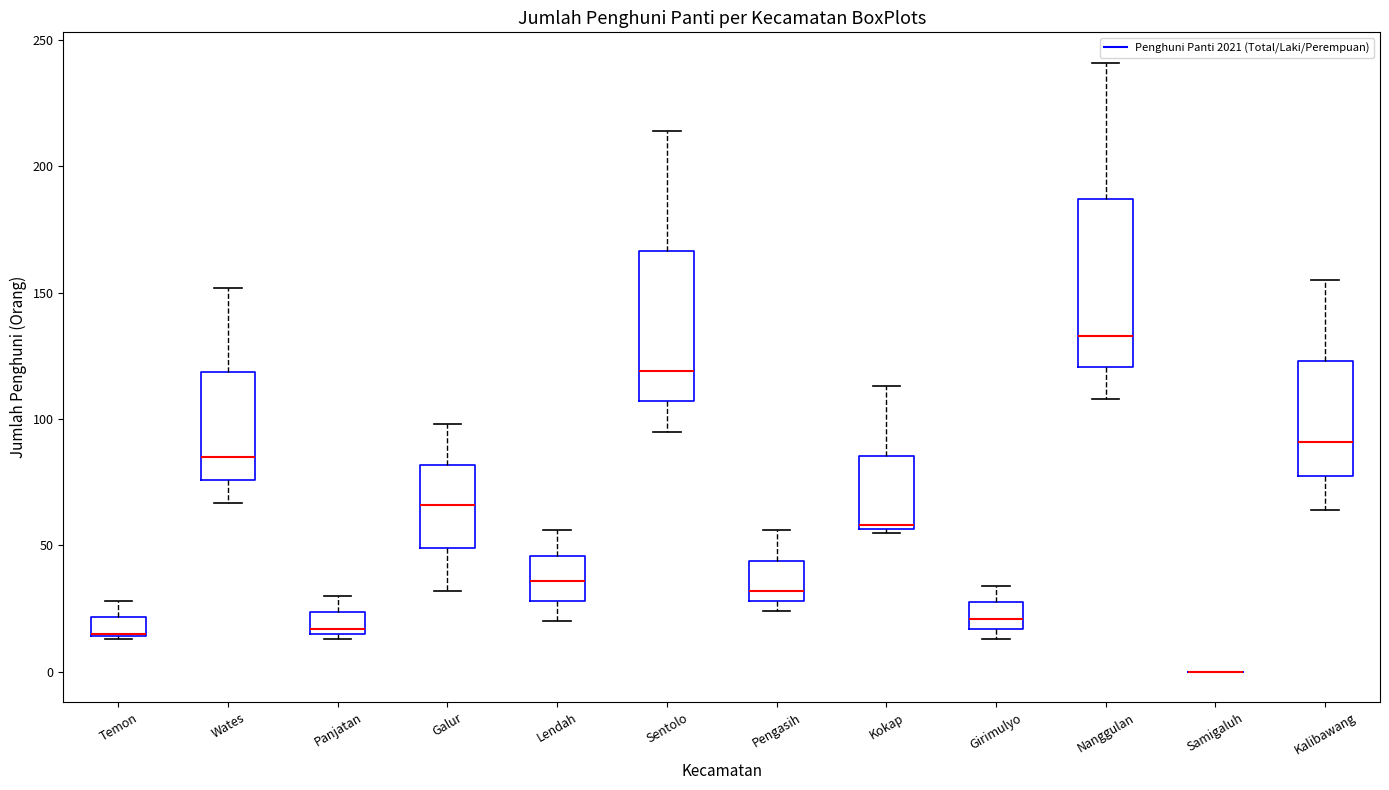

Reading left to right, read every box against the y-axis: the position of its median line, the range the box covers, and the ends of its whiskers. The values are not printed on the chart, so give them approximately, as read against the axis.

Temon: median 15 (drawn on the box's lower edge), box 15 to 20, whiskers 15 to 30
Wates: median 85, box 75 to 120, whiskers 65 to 150
Panjatan: median 15 (just above the box's lower edge), box 15 to 25, whiskers 15 (just below the box's lower edge) to 30
Galur: median 65, box 50 to 80, whiskers 30 to 100
Lendah: median 35, box 30 to 45, whiskers 20 to 55
Sentolo: median 120, box 105 to 165, whiskers 95 to 215
Pengasih: median 30 (just above the box's lower edge), box 30 to 45, whiskers 25 to 55
Kokap: median 60, box 55 to 85, whiskers 55 to 115
Girimulyo: median 20, box 15 to 30, whiskers 15 (just below the box's lower edge) to 35
Nanggulan: median 135, box 120 to 185, whiskers 110 to 240
Samigaluh: box collapsed to a line at 0, whiskers 0 to 0
Kalibawang: median 90, box 80 to 125, whiskers 65 to 155